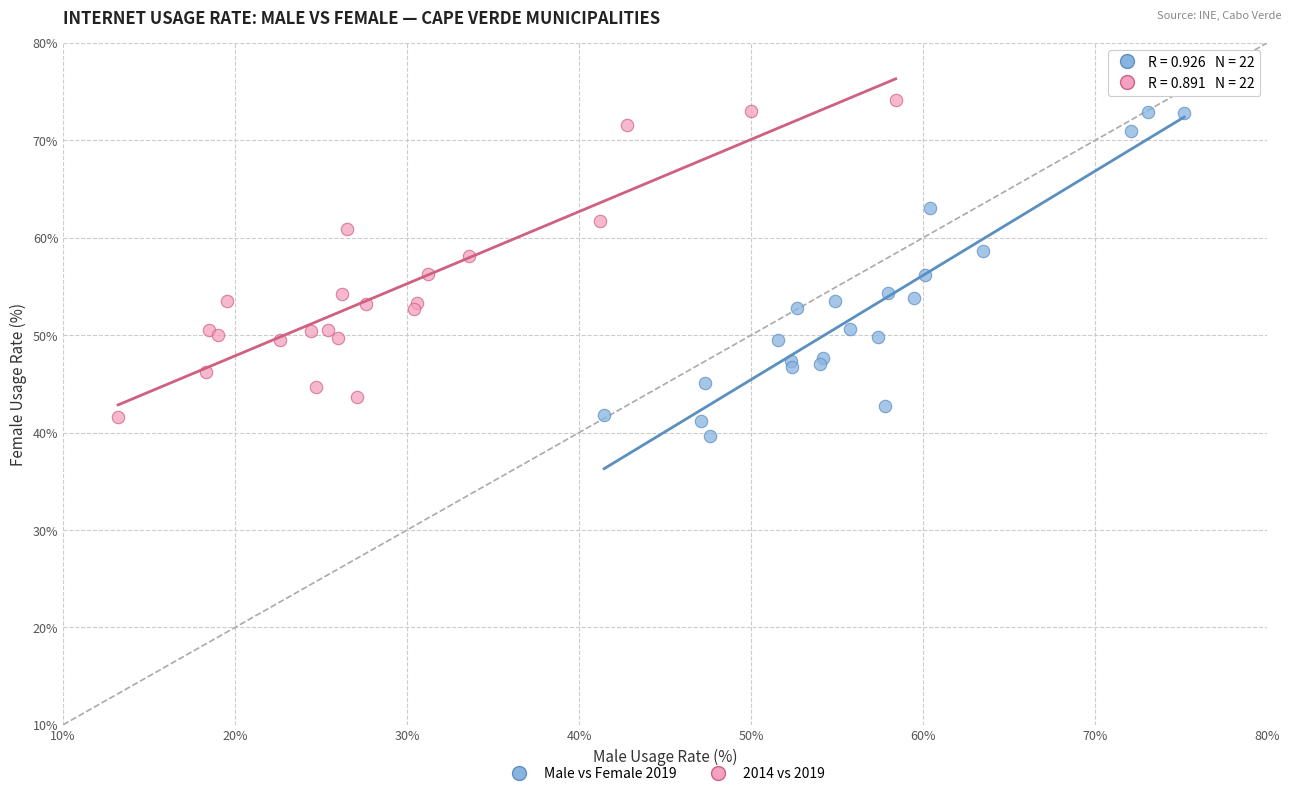

What are all the series names shown in the legend?

Male vs Female 2019, 2014 vs 2019